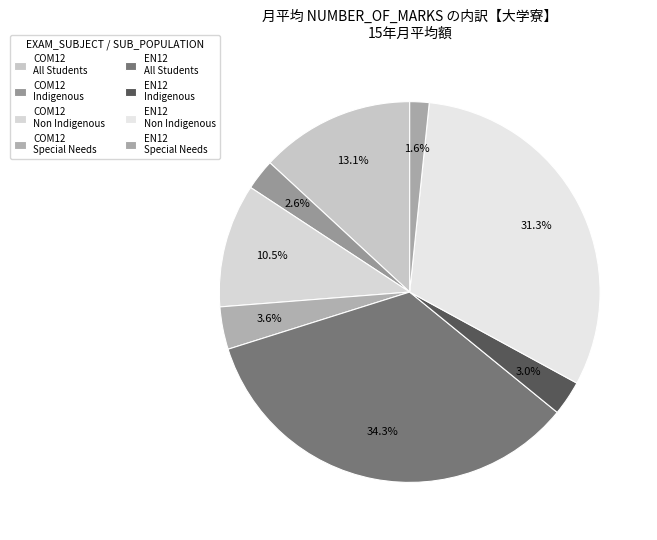

How many slices are in this pie chart?

8